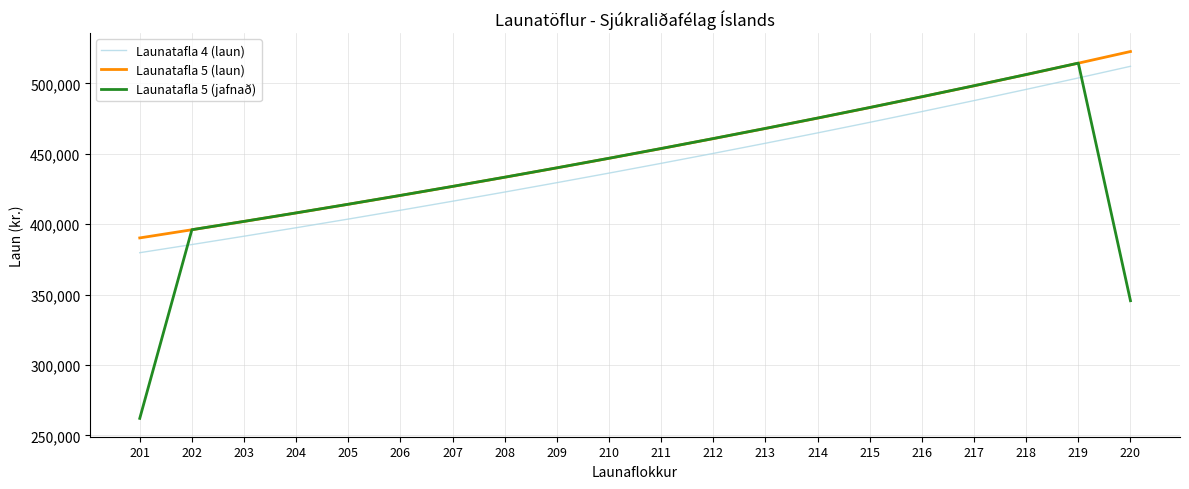

What are all the series names shown in the legend?

Launatafla 4 (laun), Launatafla 5 (laun), Launatafla 5 (jafnað)